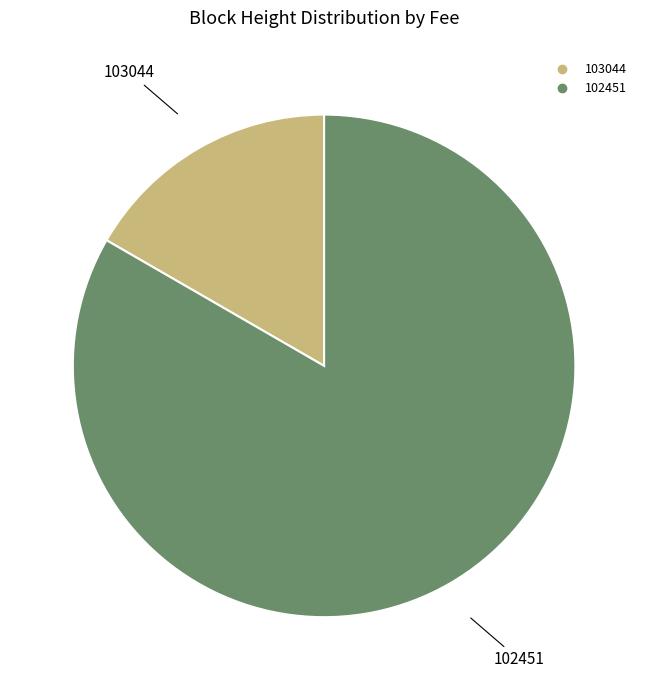

Which category has the smallest portion of the pie?

103044